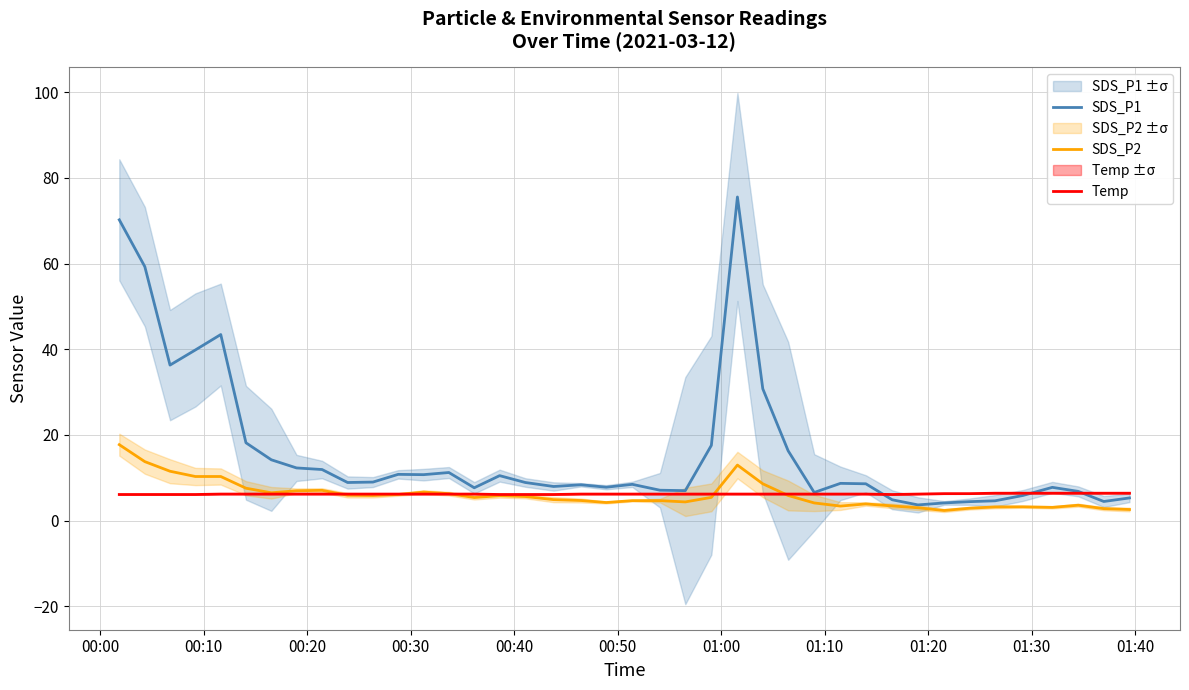

In SDS_P1, how many points are lower than both neighbors (excluding endpoints)?

10